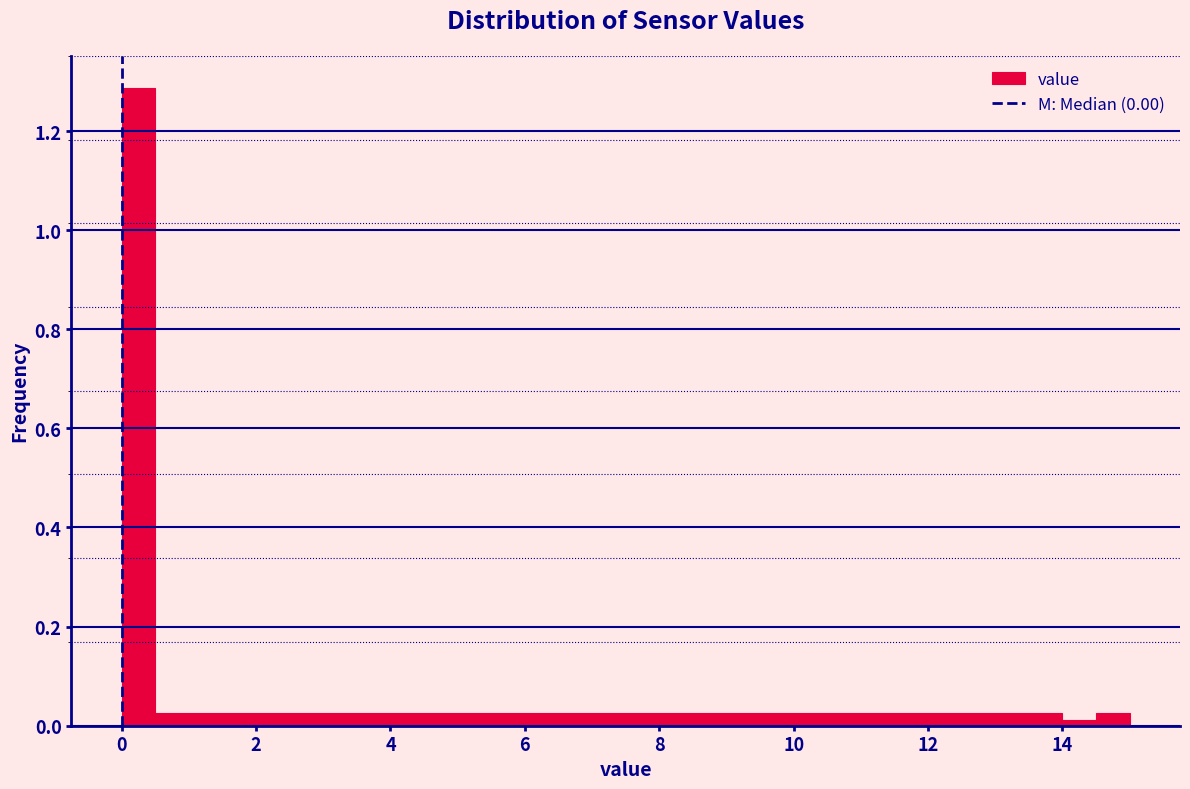

Around what value on the x-axis is the tallest bar? Give the approximate position of its centre, as read against the axis.

0.2